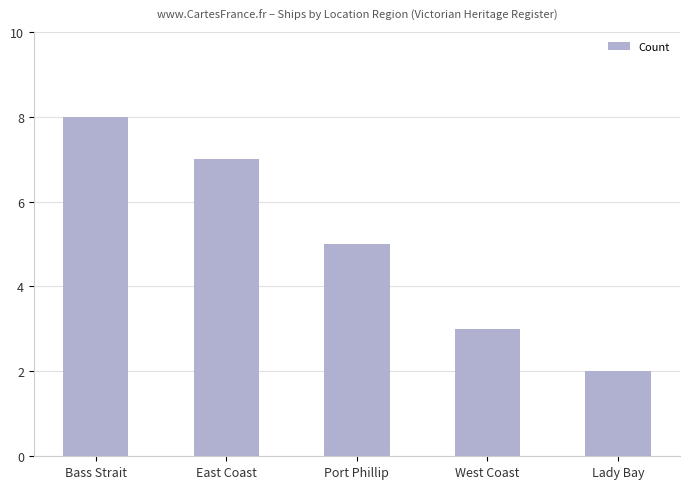

What is the value of the 5th bar from the left?

2